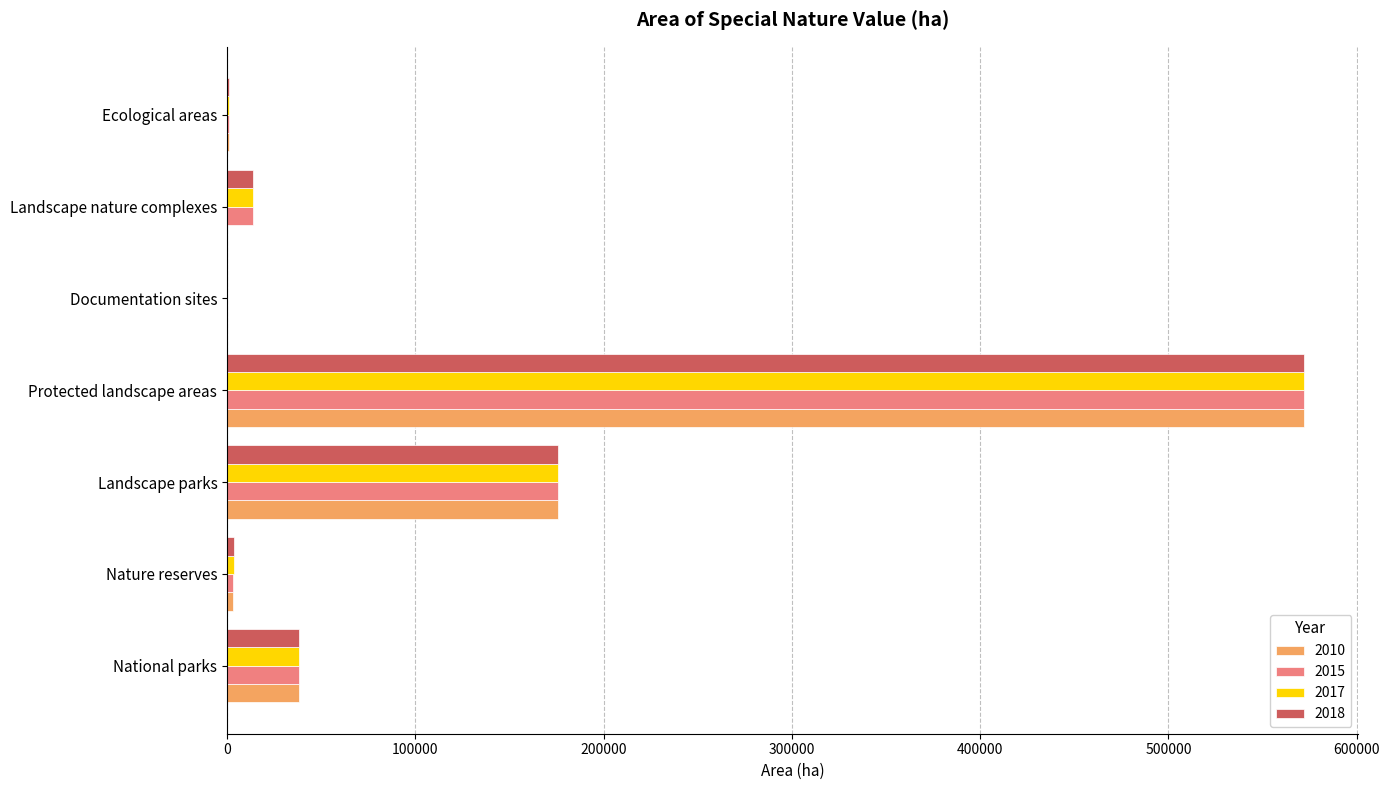

Count the number of categories in the chart.

7